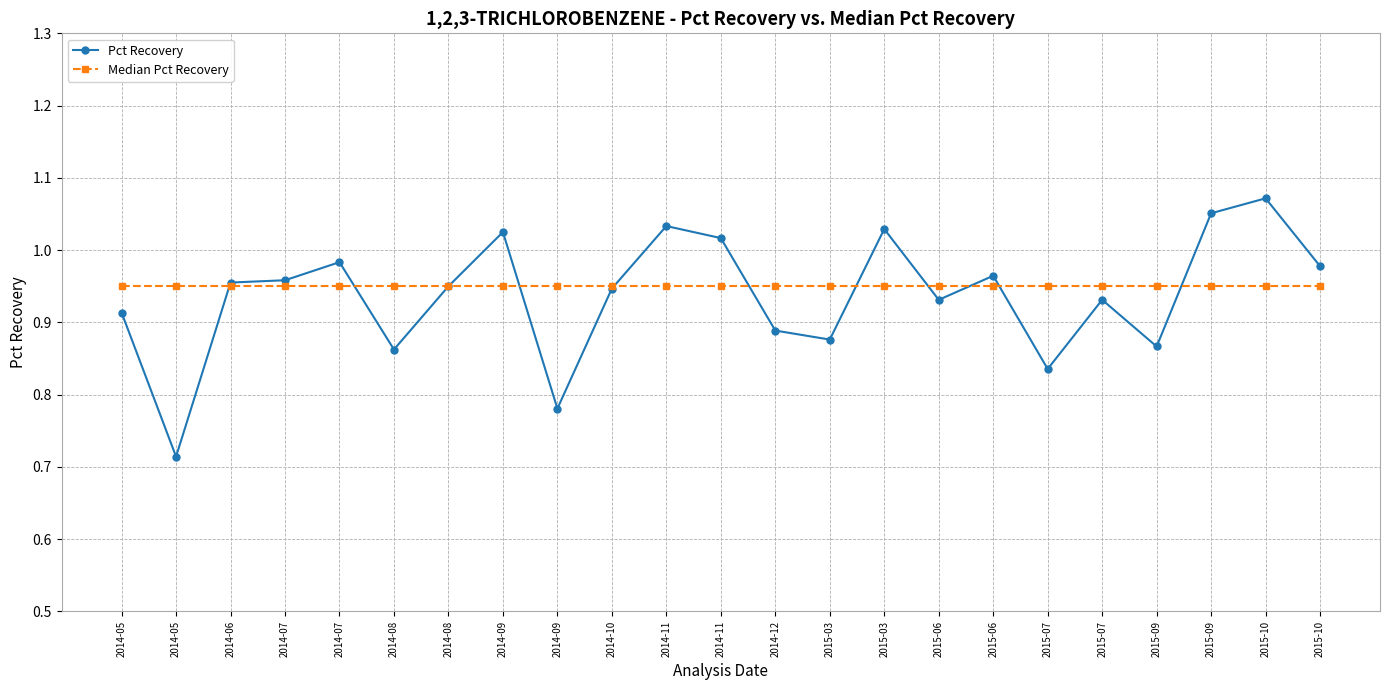

How many distinct data groups are displayed?

2